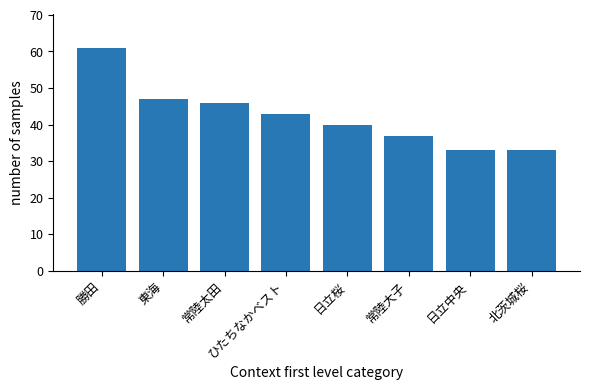

Which has a higher value, 常陸大子 or 東海?

東海